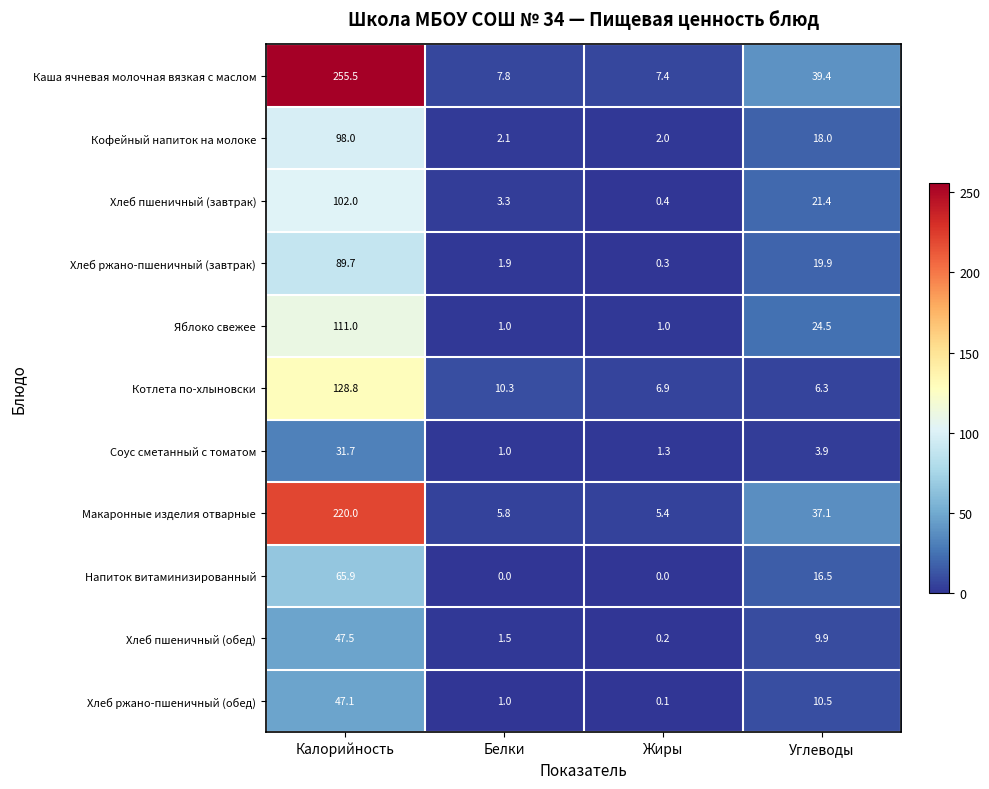

What is the maximum value shown in the chart?

255.5